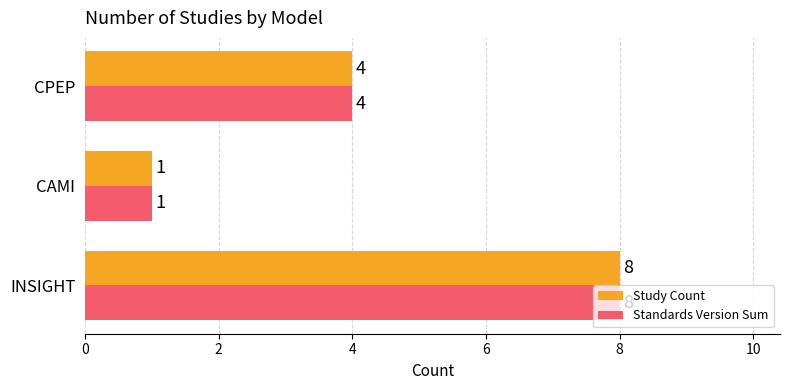

Which label corresponds to the smallest value in the chart?

CAMI